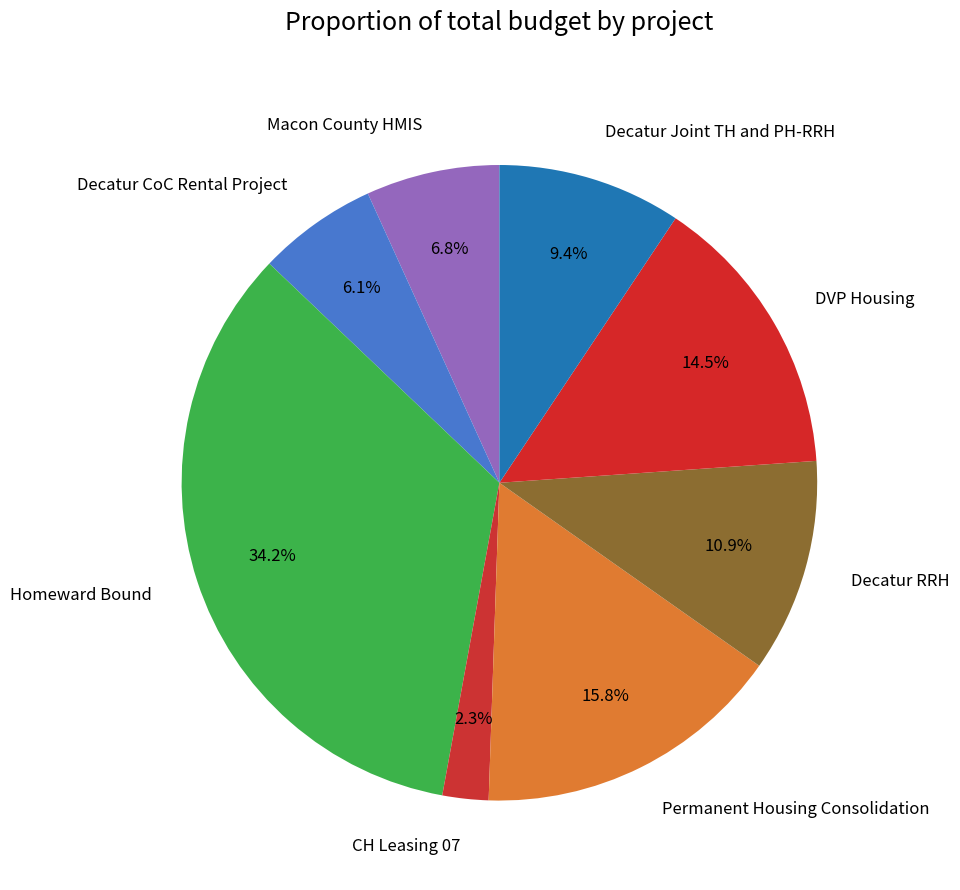

How many segments does this pie chart have?

8